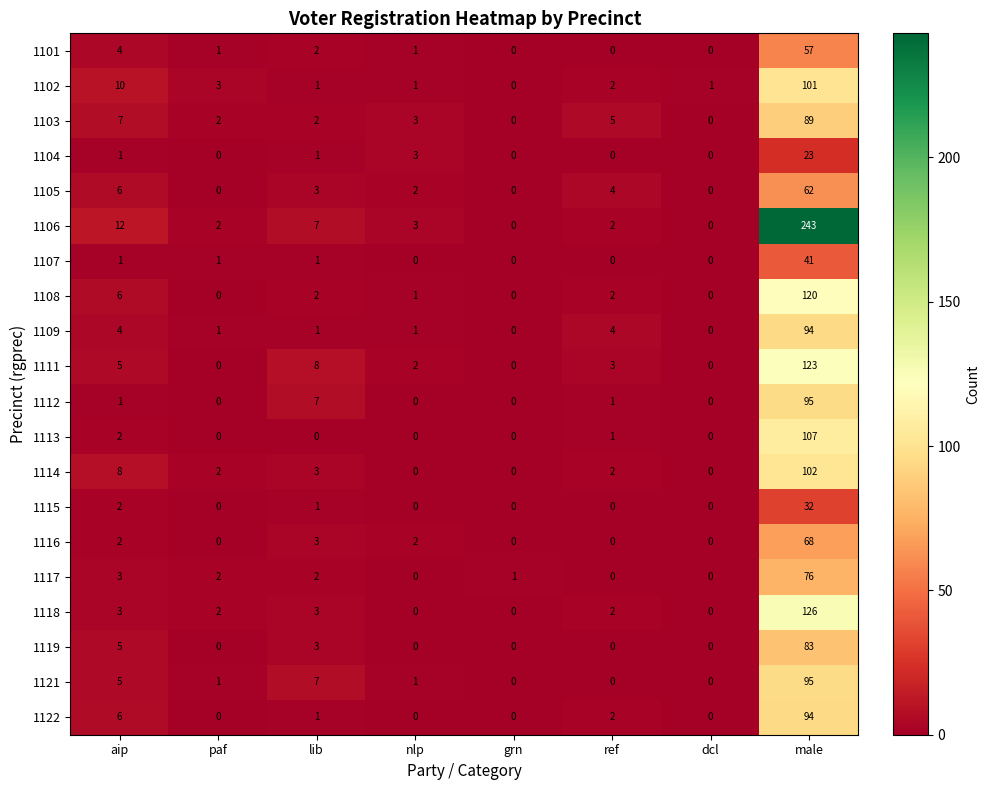

What is the difference between the second highest and minimum values in the 1122 series?

6